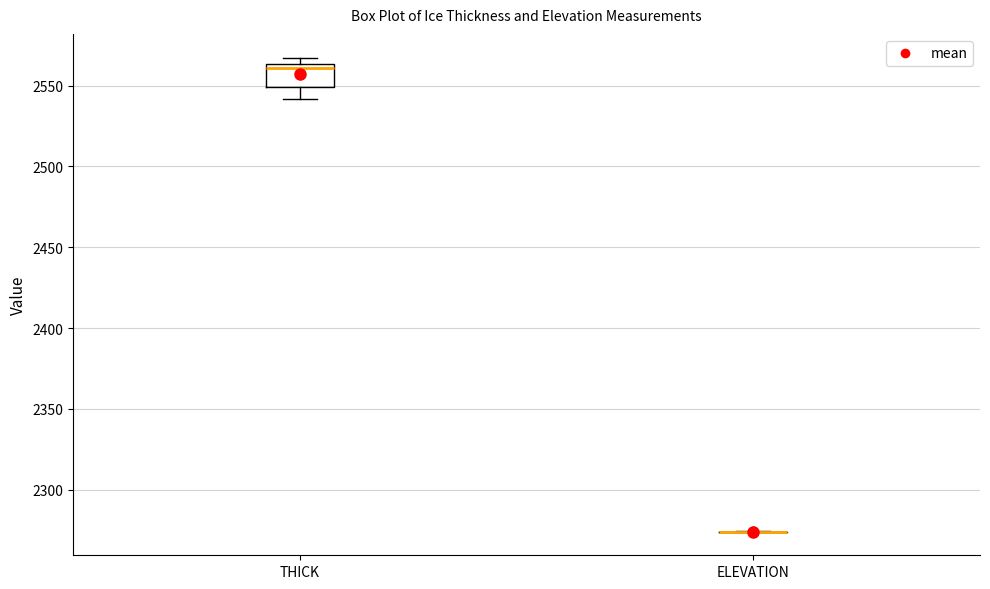

Which box is the tallest, from its lower edge to its upper edge?

THICK